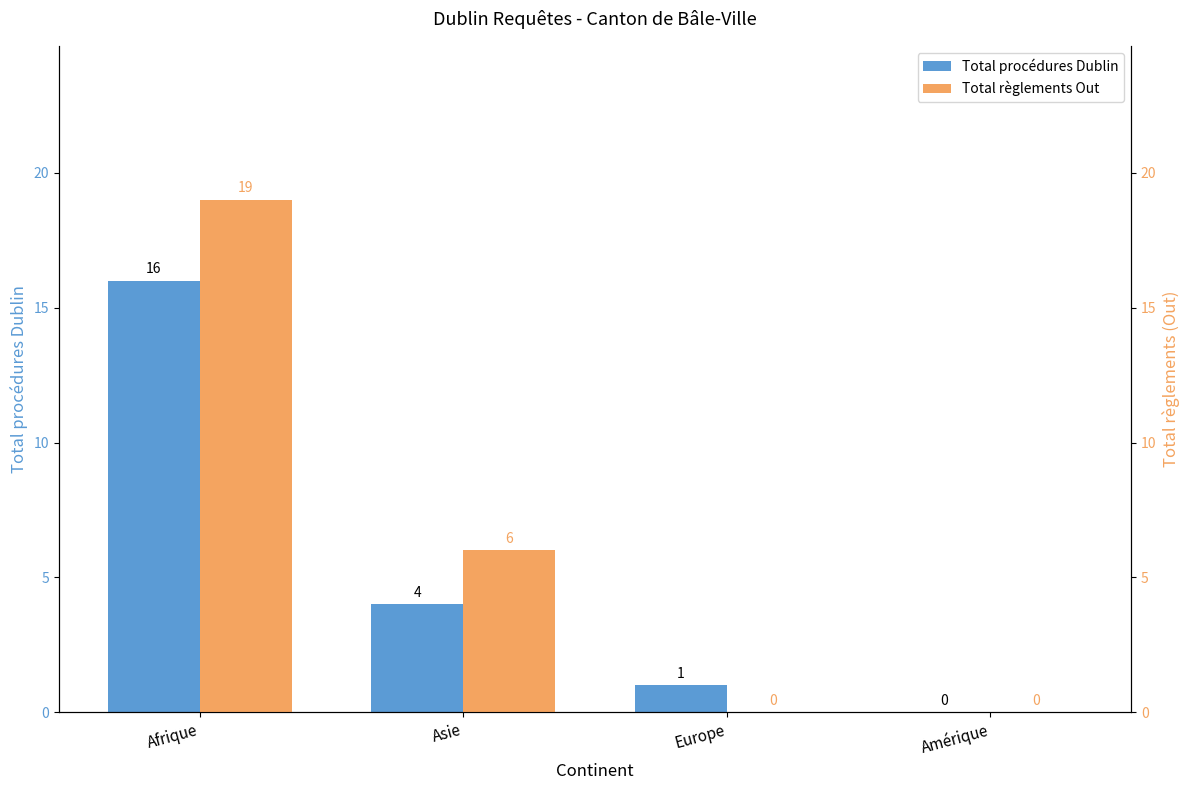

Which category has the highest value in the Total procédures Dublin series?

Afrique